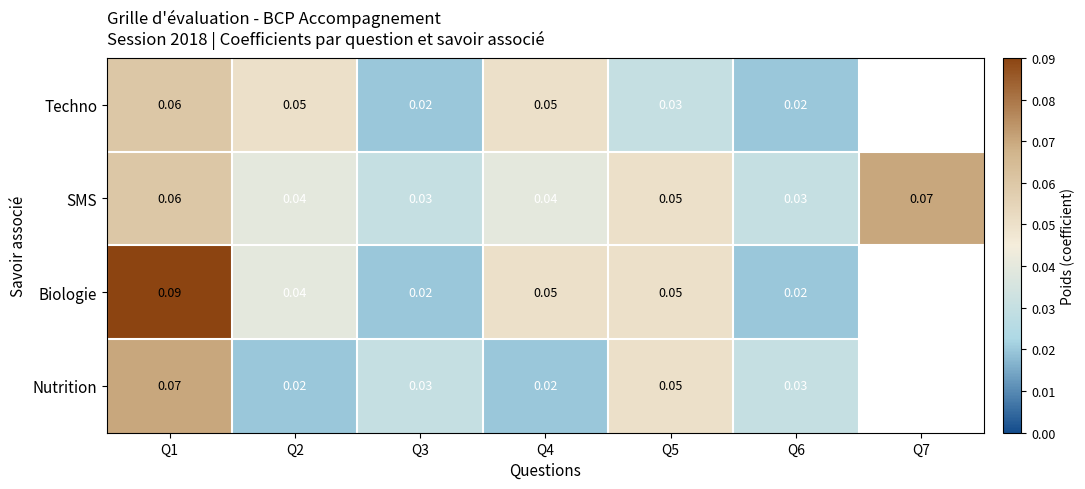

Is the value of Nutrition at Q3 greater than the value of Biologie at Q4?

No